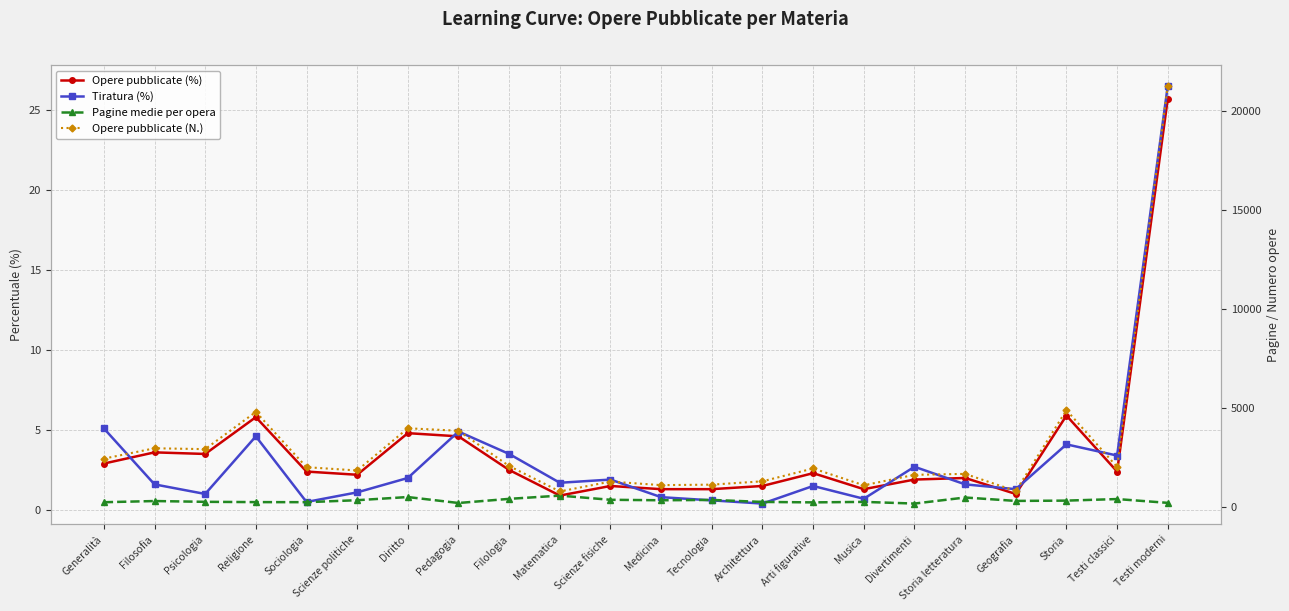

How many lines are shown in the chart?

4